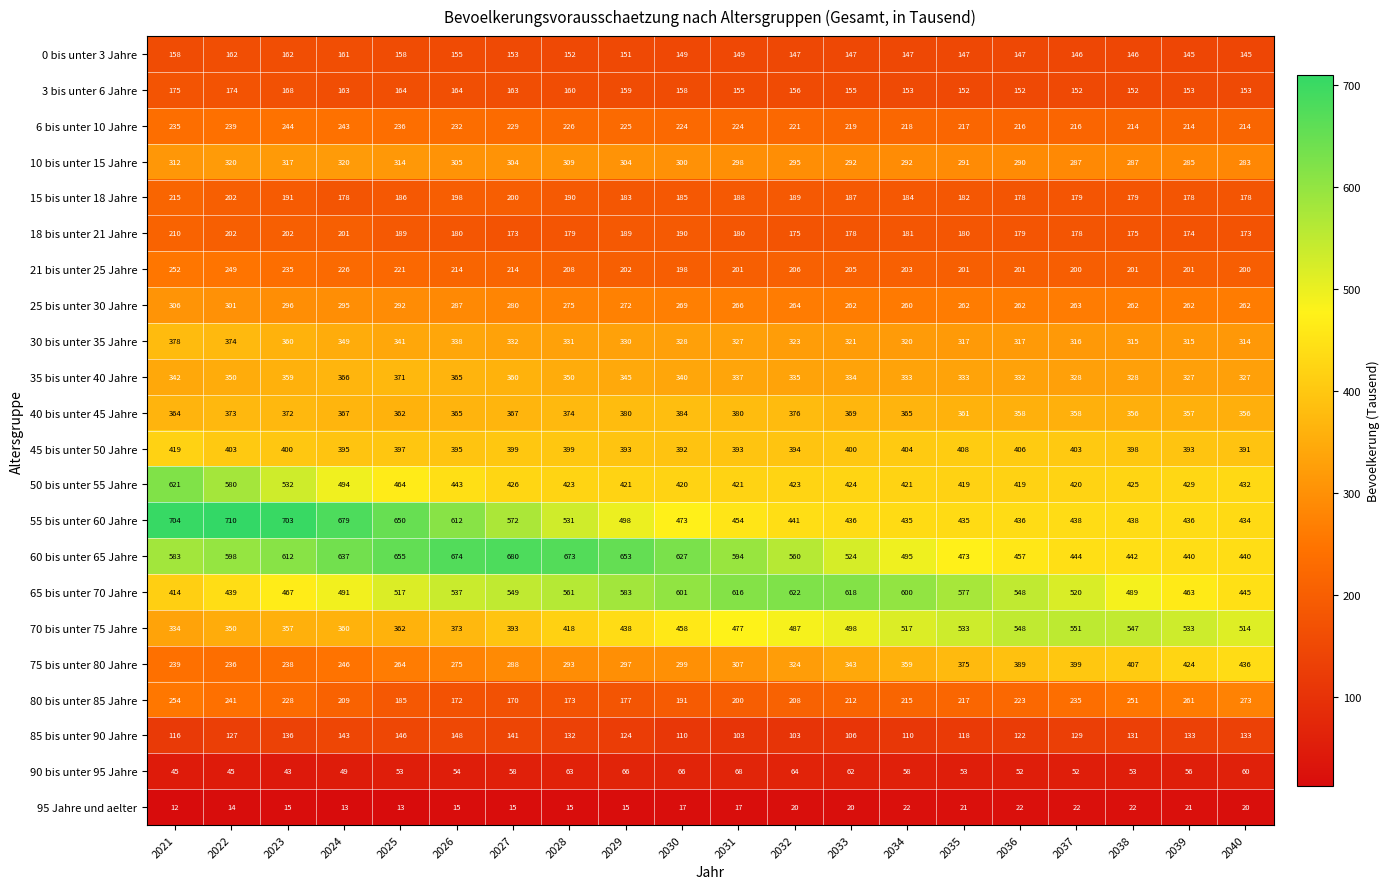

Which category has the lowest value across all series?

2021